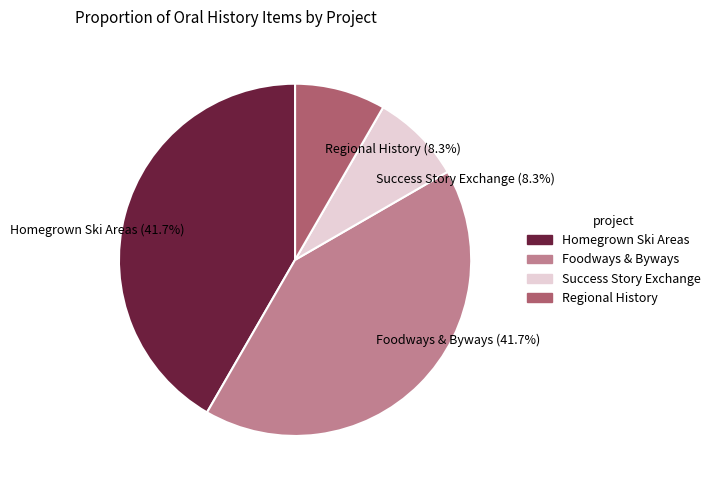

Approximately how many times larger is the value at Foodways & Byways (41.7%) compared to Success Story Exchange (8.3%)?

5.0